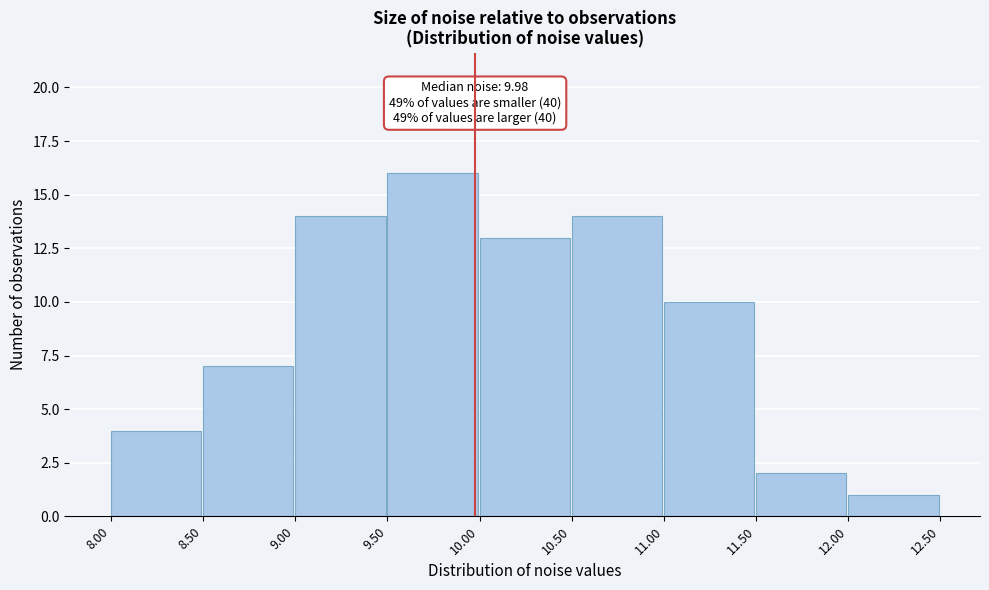

Which range on the x-axis has the tallest bar?

9.50 to 10.00